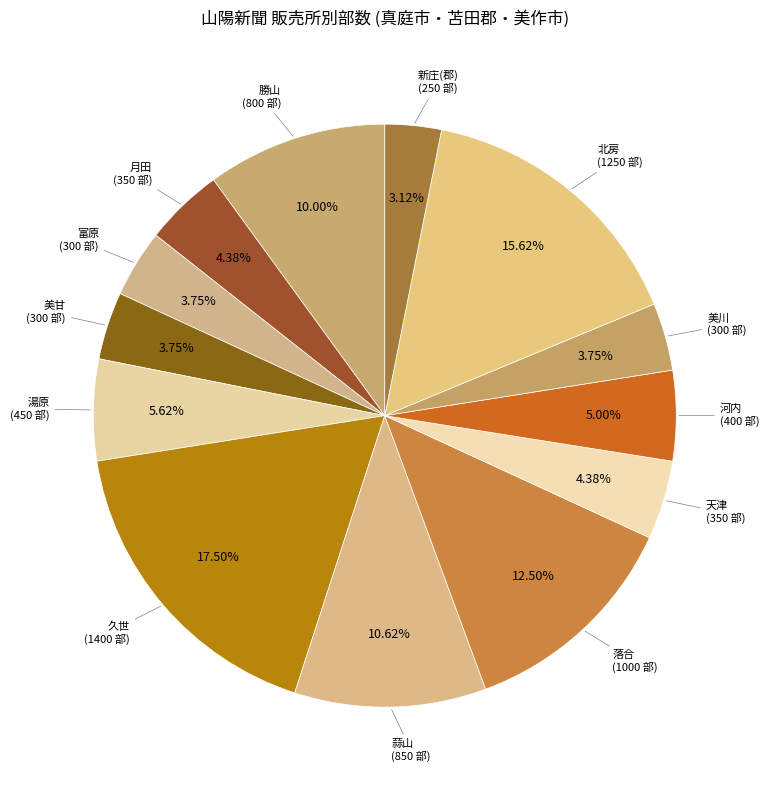

How many slices are in this pie chart?

13